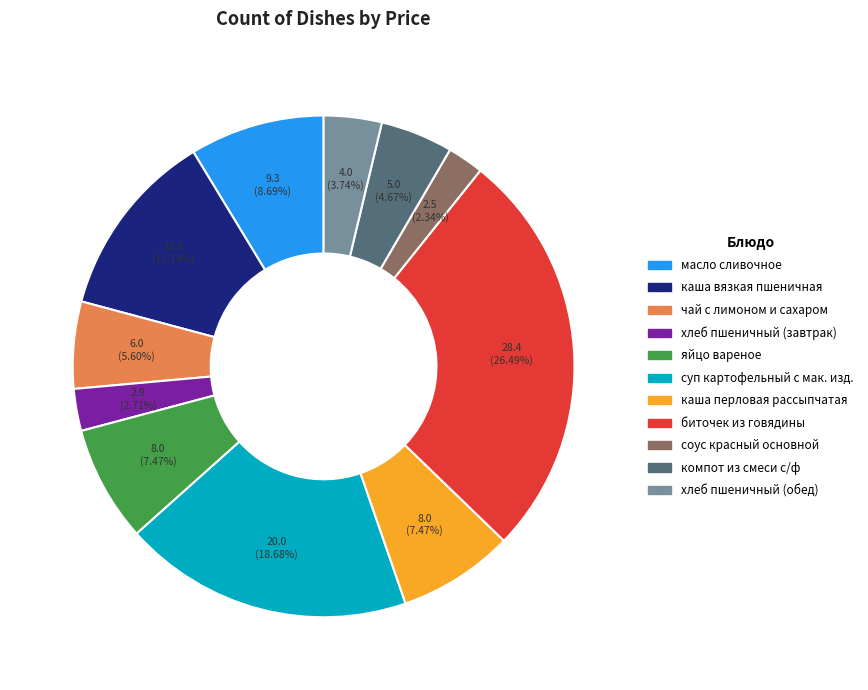

Approximately how many times larger is the value at каша перловая рассыпчатая compared to каша вязкая пшеничная?

0.6